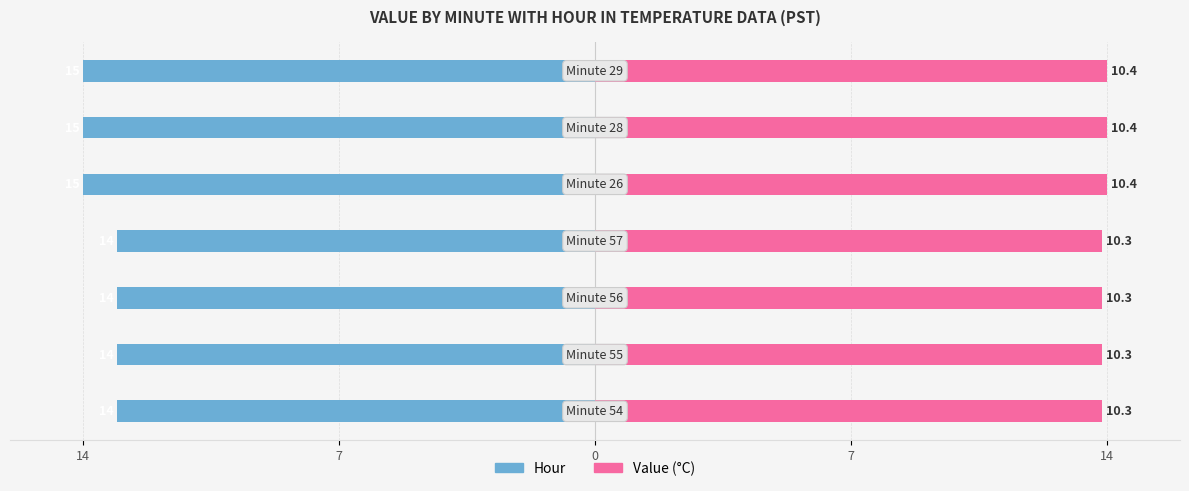

Is it true that Value equals 23.6 at 0?

False